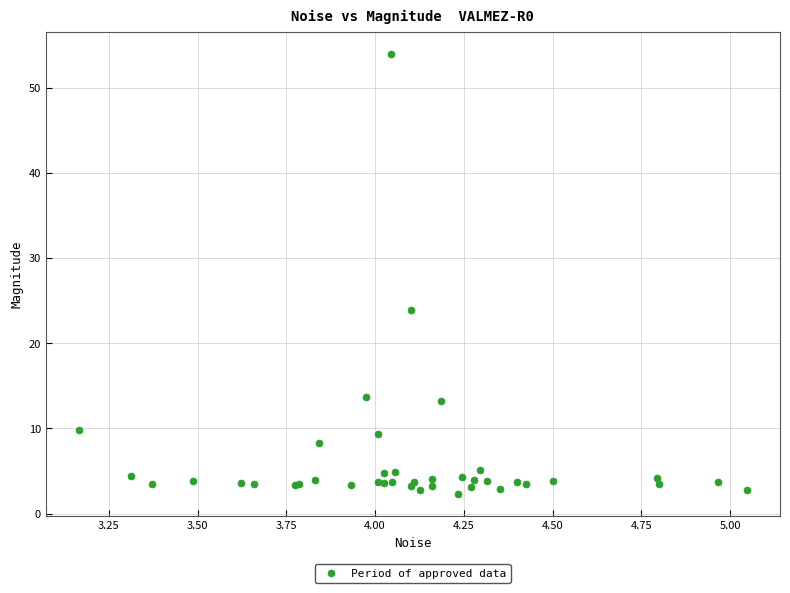

What Y value in the scatter plot is closest to 28?

23.9